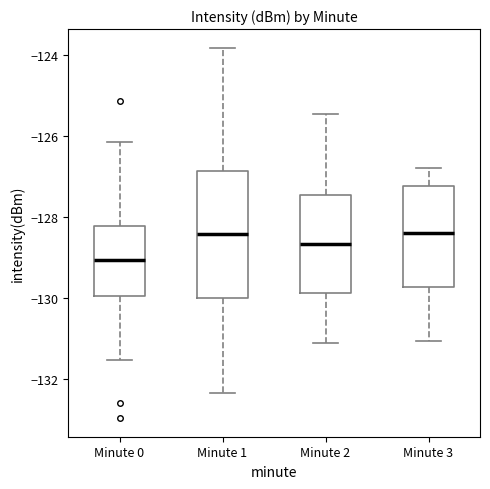

Which box has the lowest median line?

Minute 0